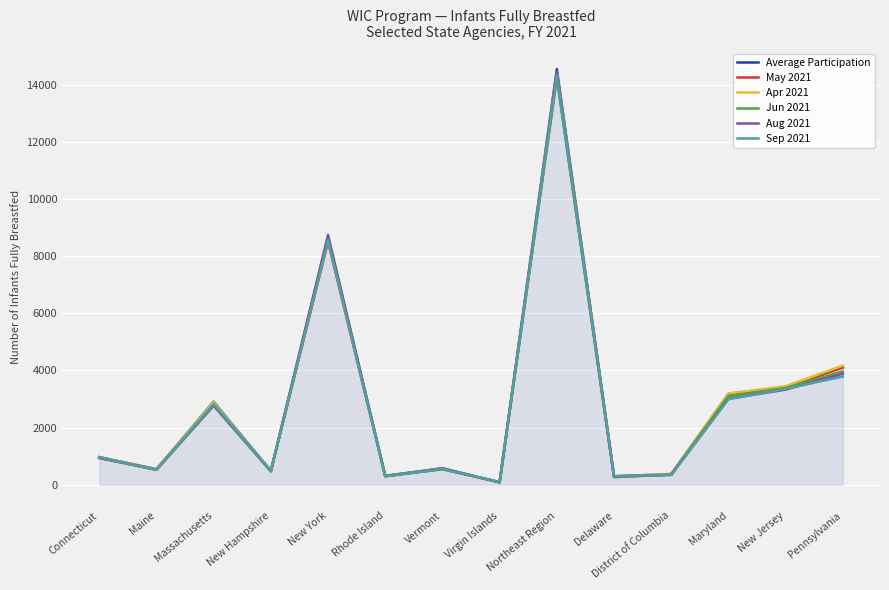

Does the chart have visible grid lines?

Yes